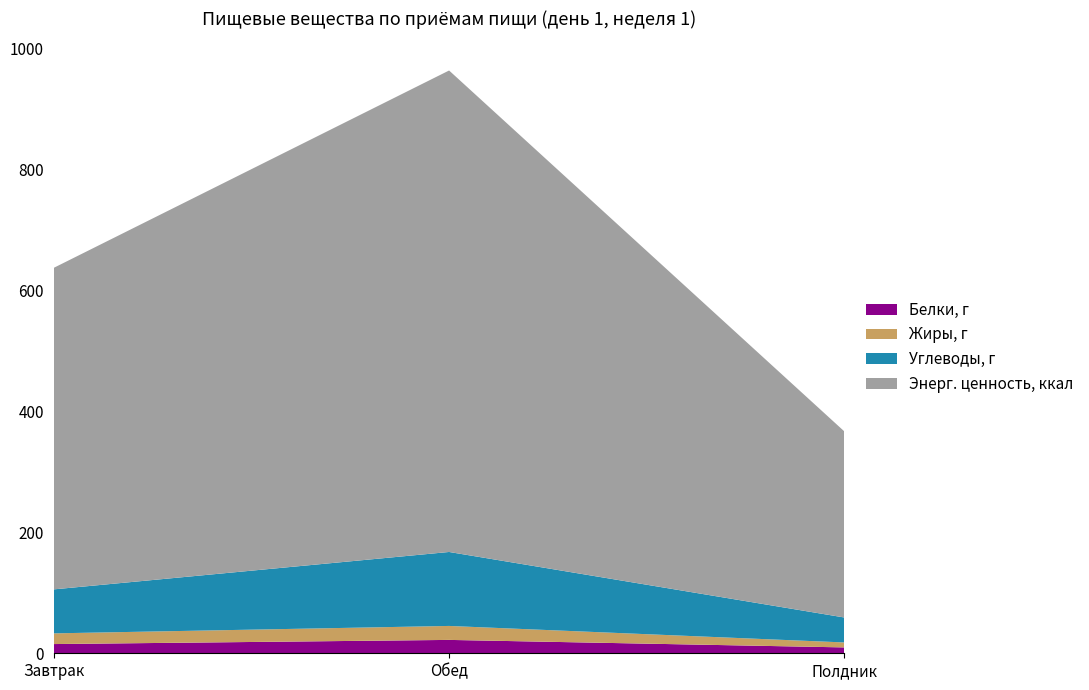

Reading left to right, what are all the values shown in this chart?

Белки, г: Завтрак=15.2	Обед=22.1	Полдник=9.7
Жиры, г: Завтрак=17.7	Обед=23.1	Полдник=8.2
Углеводы, г: Завтрак=72.7	Обед=122.3	Полдник=41.2
Энерг. ценность, ккал: Завтрак=531.6	Обед=796.1	Полдник=307.6